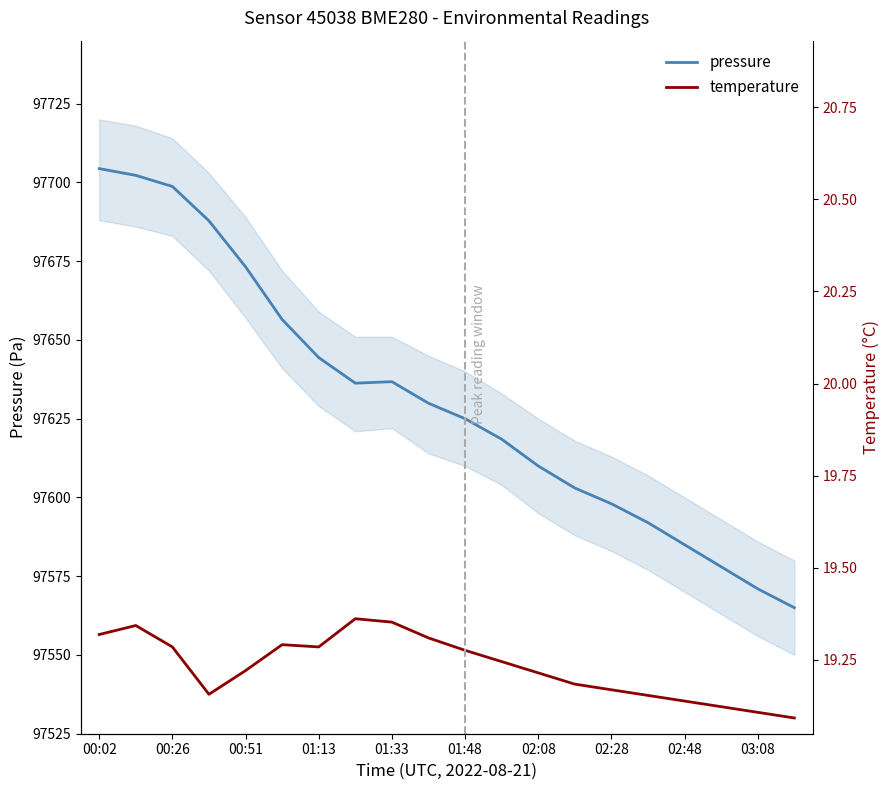

The value of temperature at 00:26 is 67035.2. True or false?

False